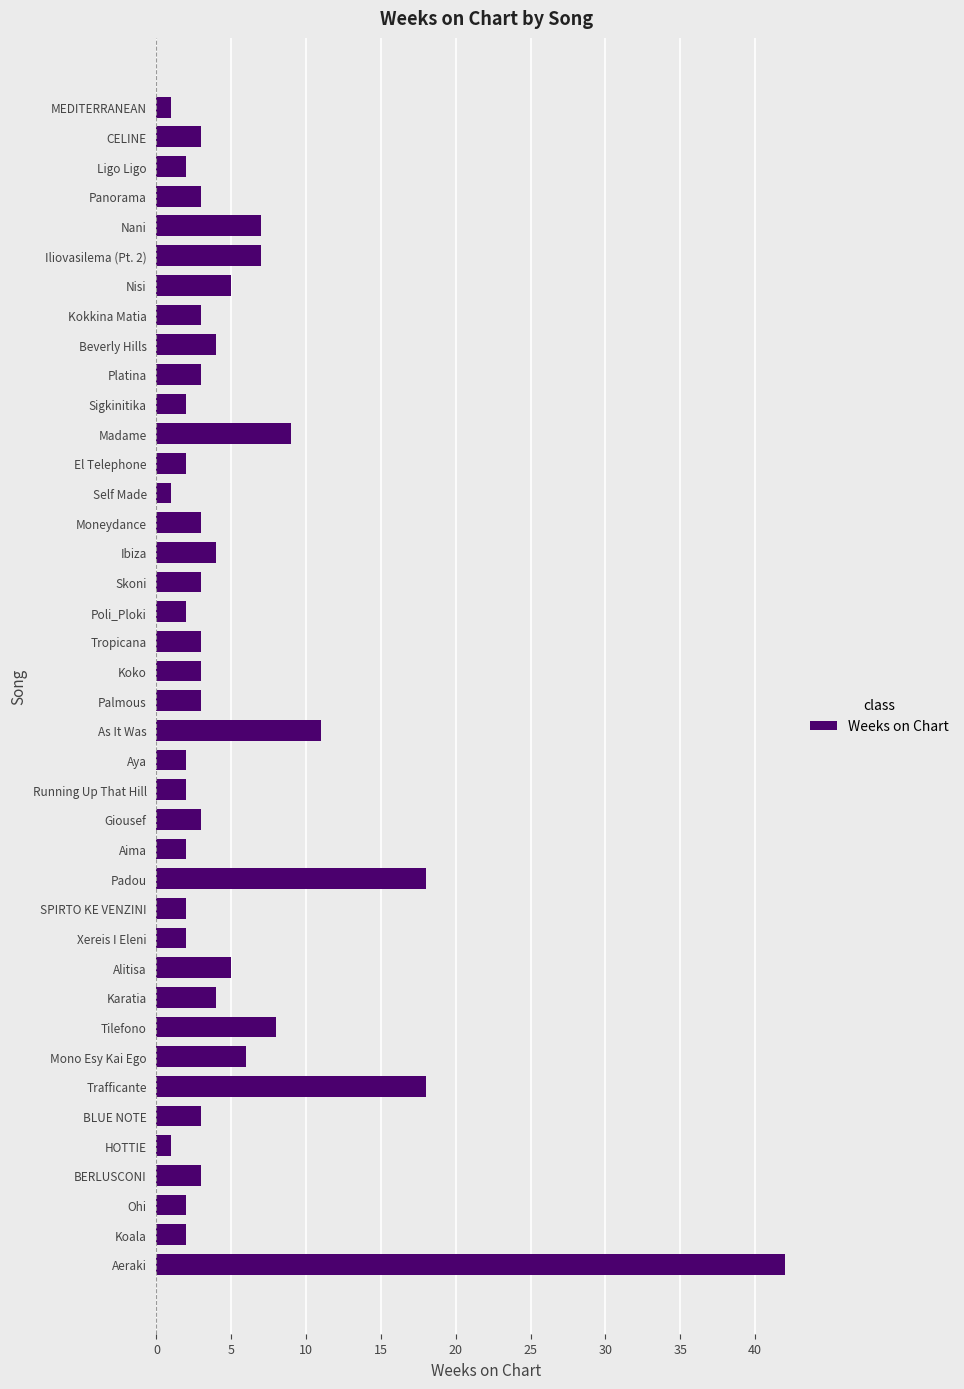

What is the change in value from MEDITERRANEAN to Madame?

+8